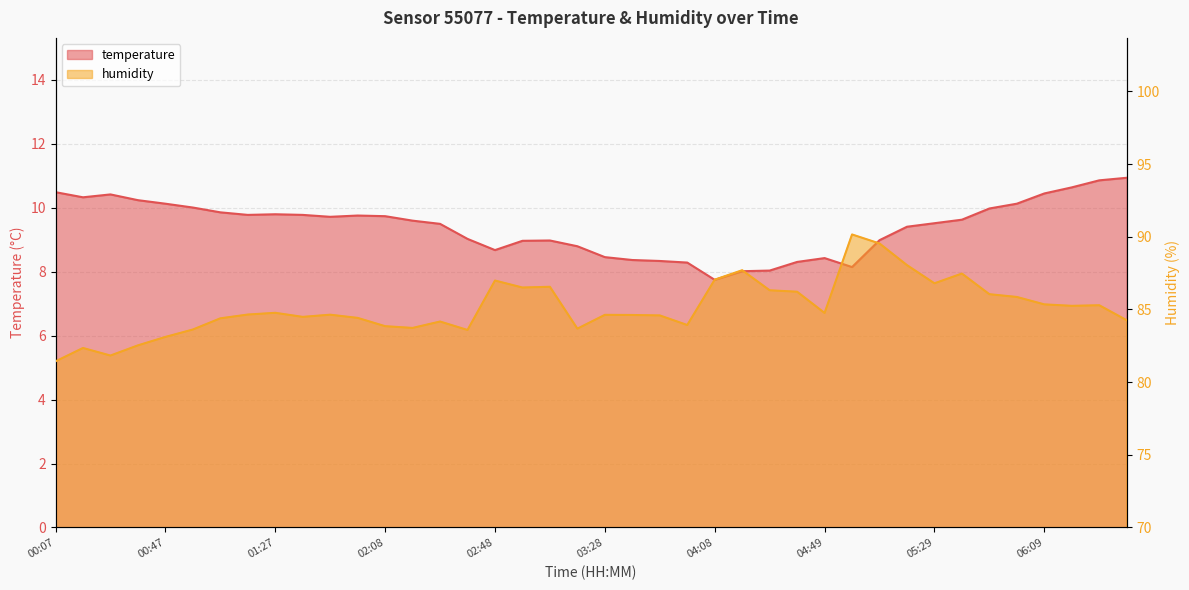

List the series in order of their overall mean, highest first.

humidity, temperature